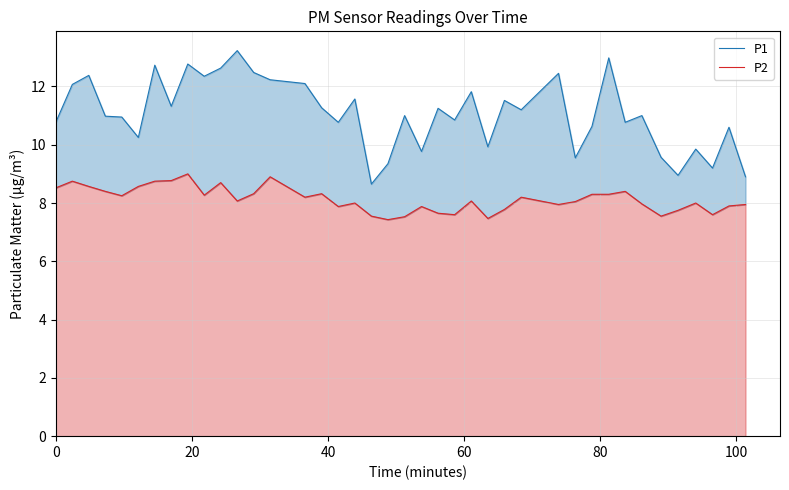

How many data points in P2 are less than 8?

16